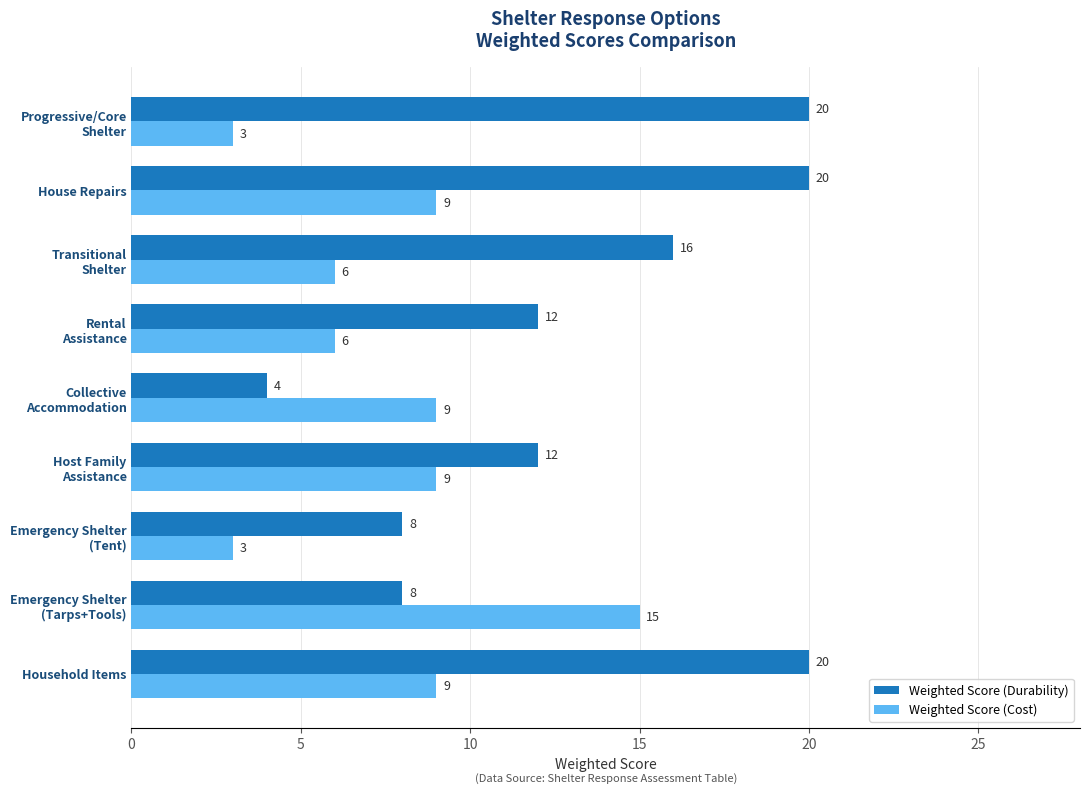

Count the Weighted Score (Durability) values in the range 8 to 20.

8